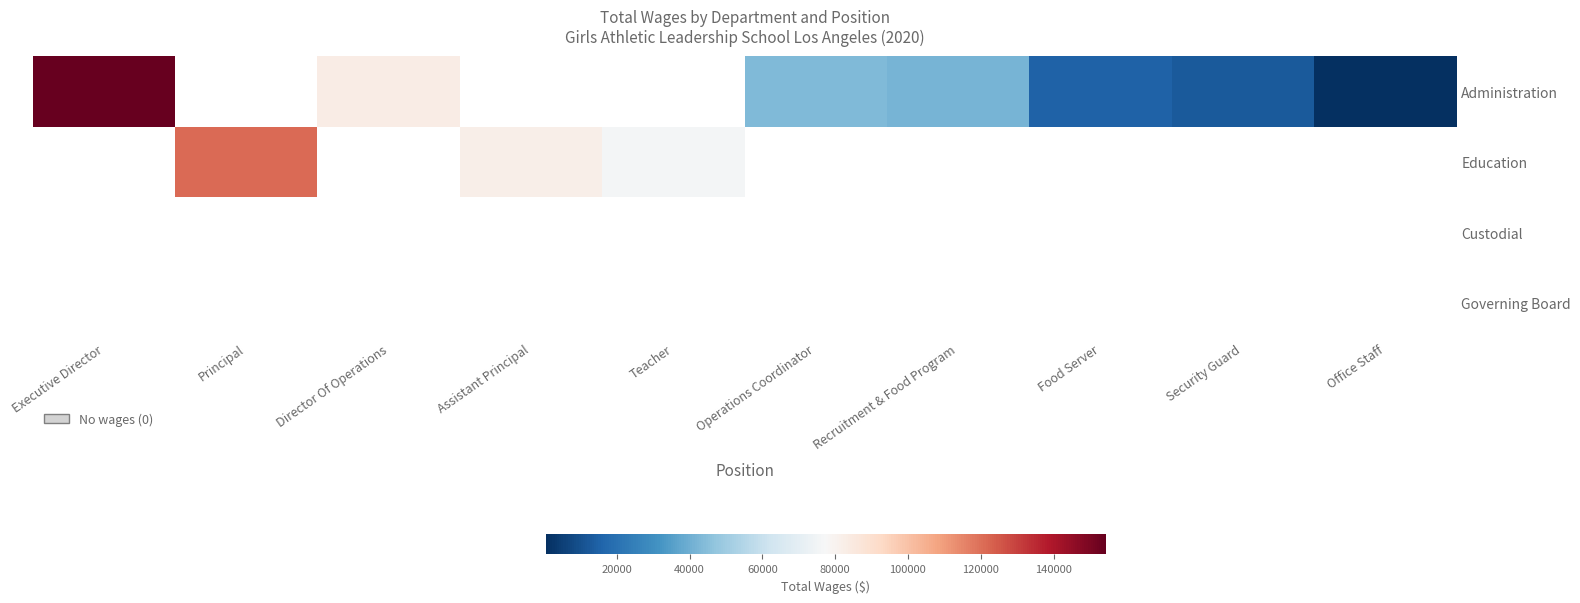

Which series has the widest spread of values?

Administration